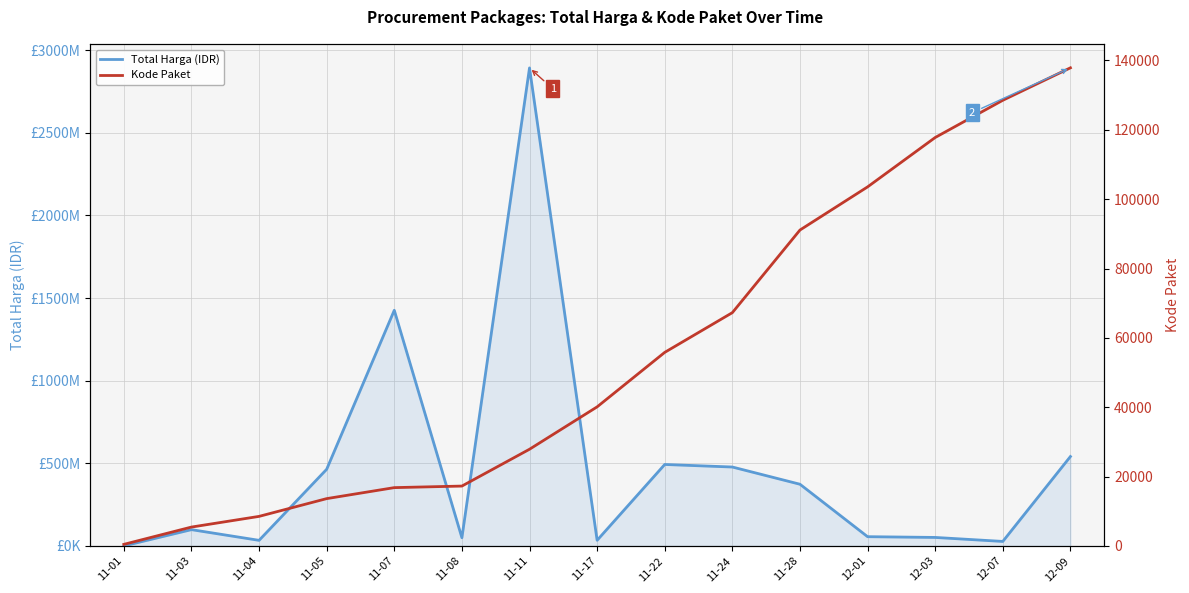

Rank the series at 11-24 from lowest to highest value.

Kode Paket, Total Harga (IDR)